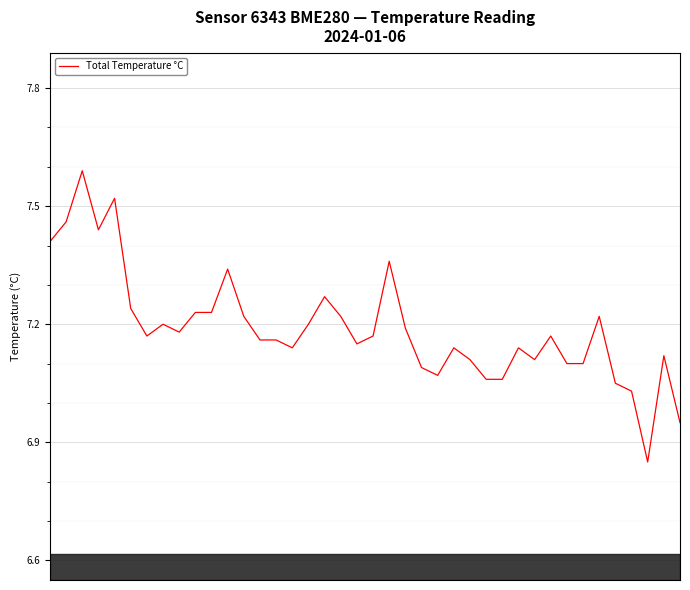

Is this an area chart (filled region under the line)?

No